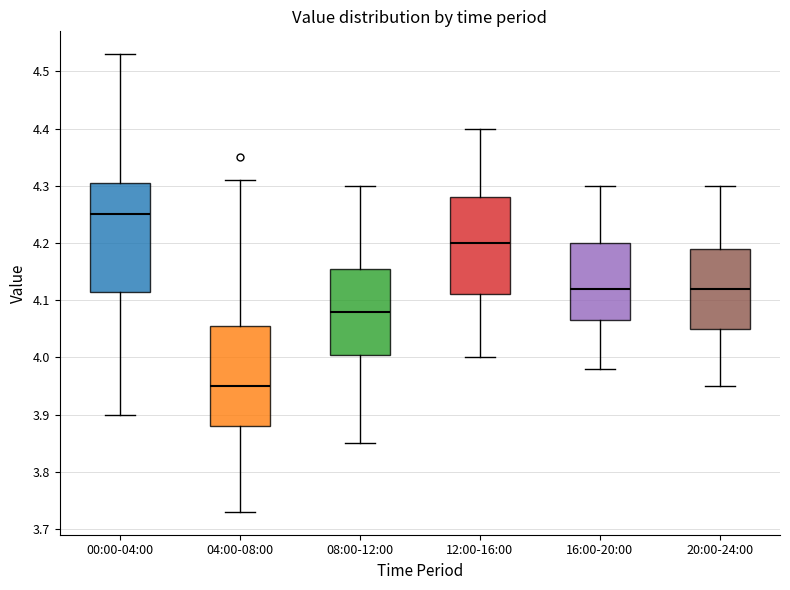

Reading left to right, read every box against the y-axis: the position of its median line, the range the box covers, and the ends of its whiskers. The values are not printed on the chart, so give them approximately, as read against the axis.

00:00-04:00: median 4.25, box 4.12 to 4.31, whiskers 3.90 to 4.53
04:00-08:00: median 3.95, box 3.88 to 4.06, whiskers 3.73 to 4.31
08:00-12:00: median 4.08, box 4.01 to 4.16, whiskers 3.85 to 4.30
12:00-16:00: median 4.20, box 4.11 to 4.28, whiskers 4.00 to 4.40
16:00-20:00: median 4.12, box 4.07 to 4.20, whiskers 3.98 to 4.30
20:00-24:00: median 4.12, box 4.05 to 4.19, whiskers 3.95 to 4.30